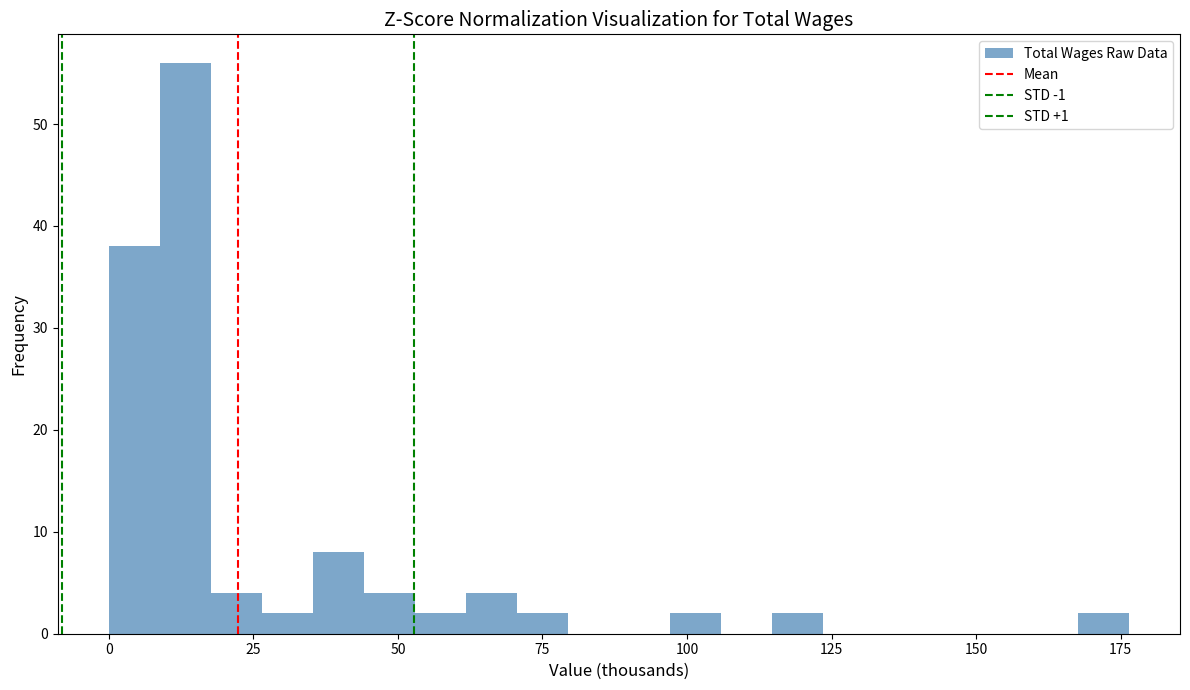

Around what value on the x-axis is the tallest bar? Give the approximate position of its centre, as read against the axis.

15